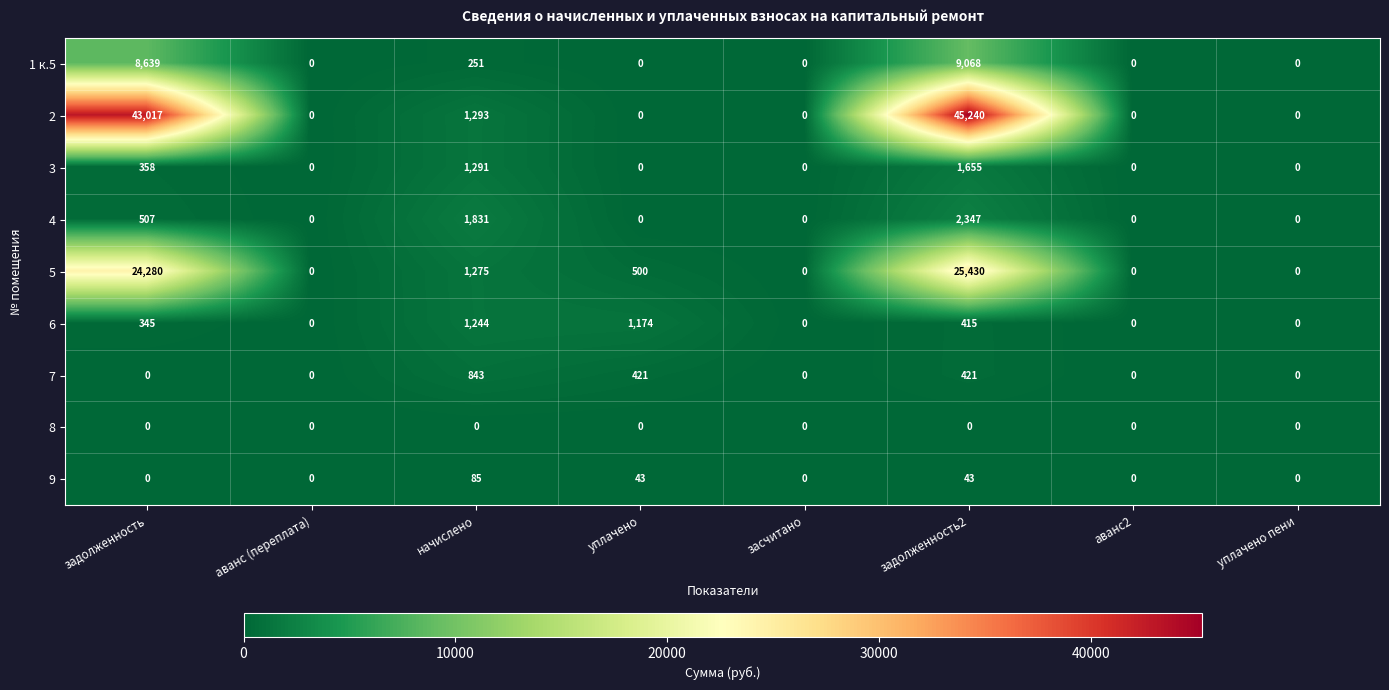

What is the difference between the highest and lowest values at задолженность2?

45240